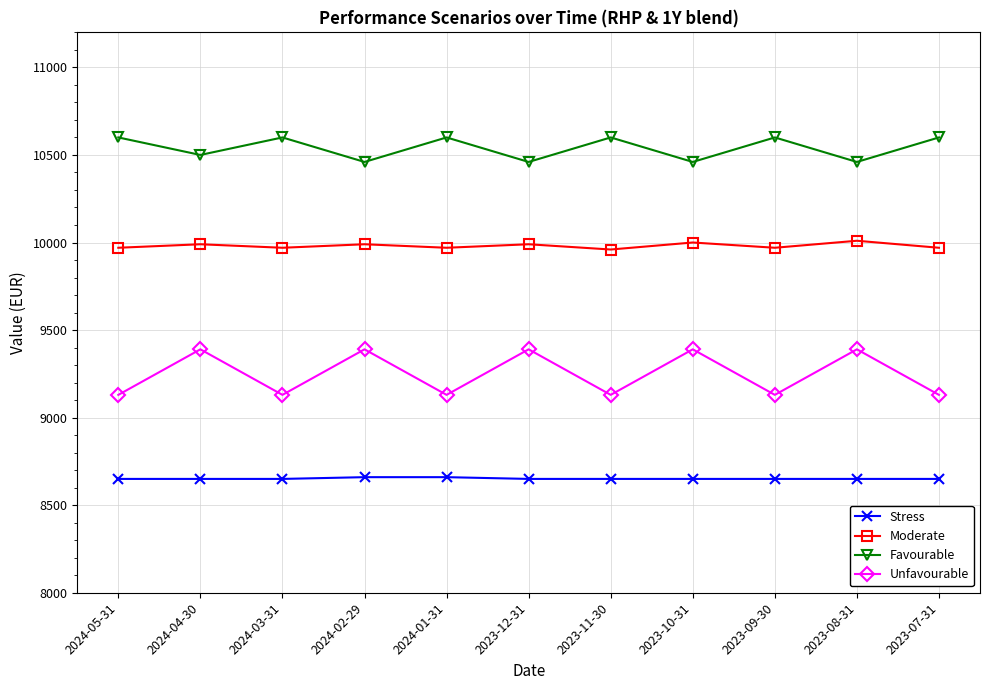

How many distinct data groups are displayed?

4